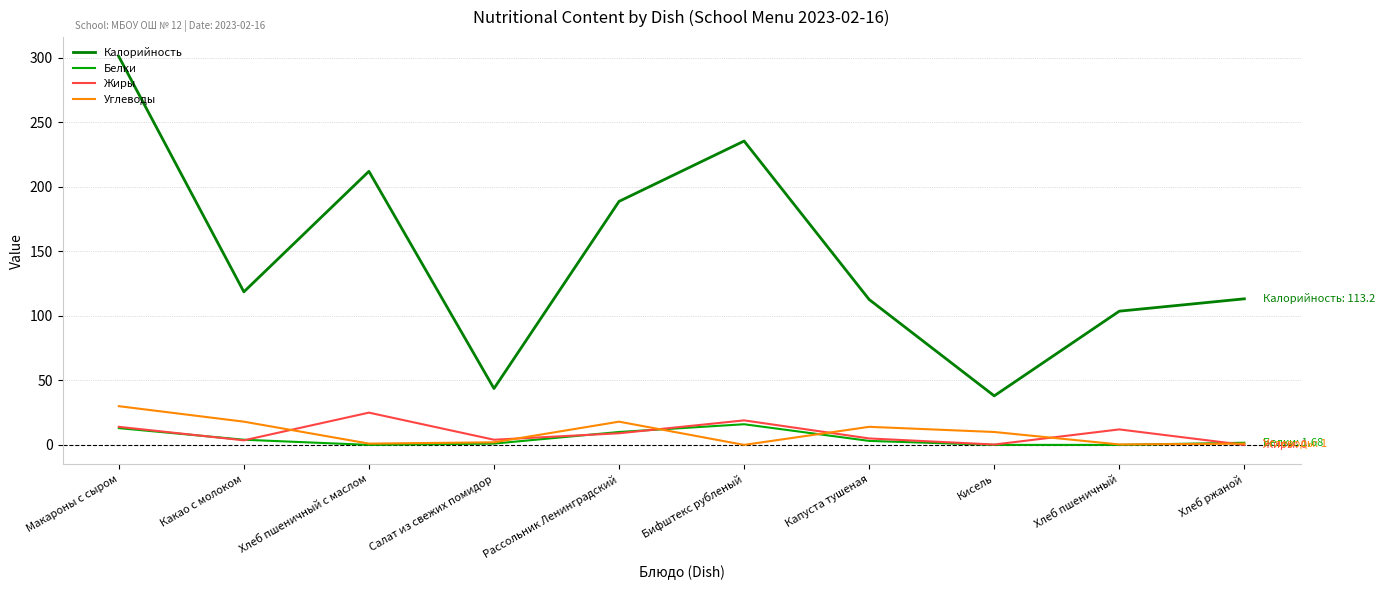

Which series has the largest total across all categories?

Калорийность